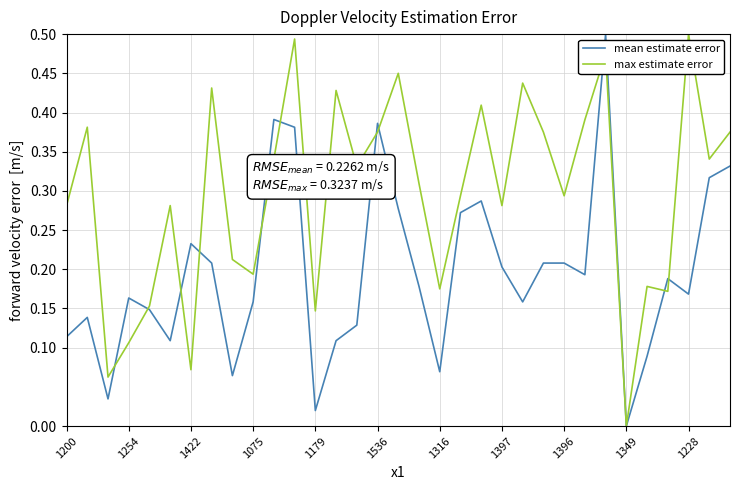

List the series in order of their overall mean, lowest first.

mean estimate error, max estimate error